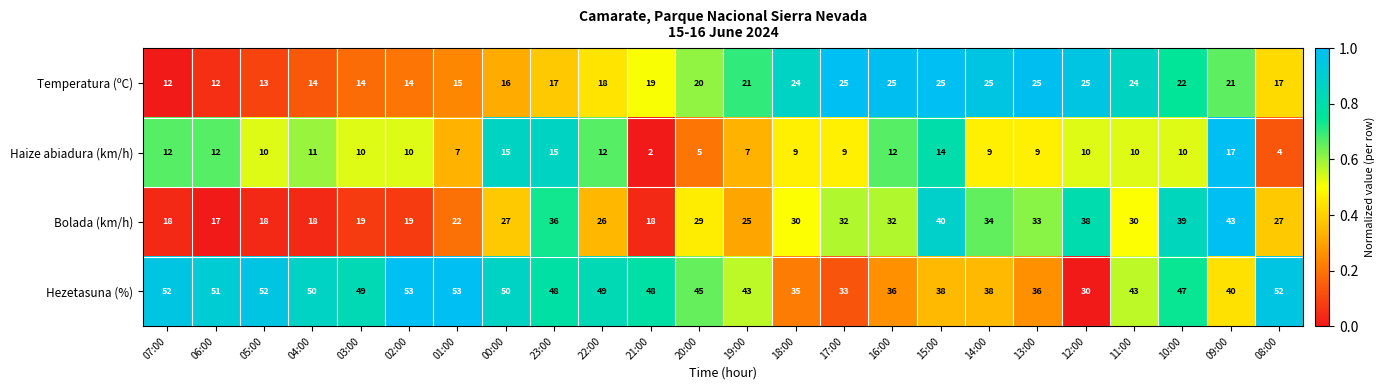

Rank the series at 08:00 from highest to lowest value.

Hezetasuna (%), Bolada (km/h), Temperatura (ºC), Haize abiadura (km/h)